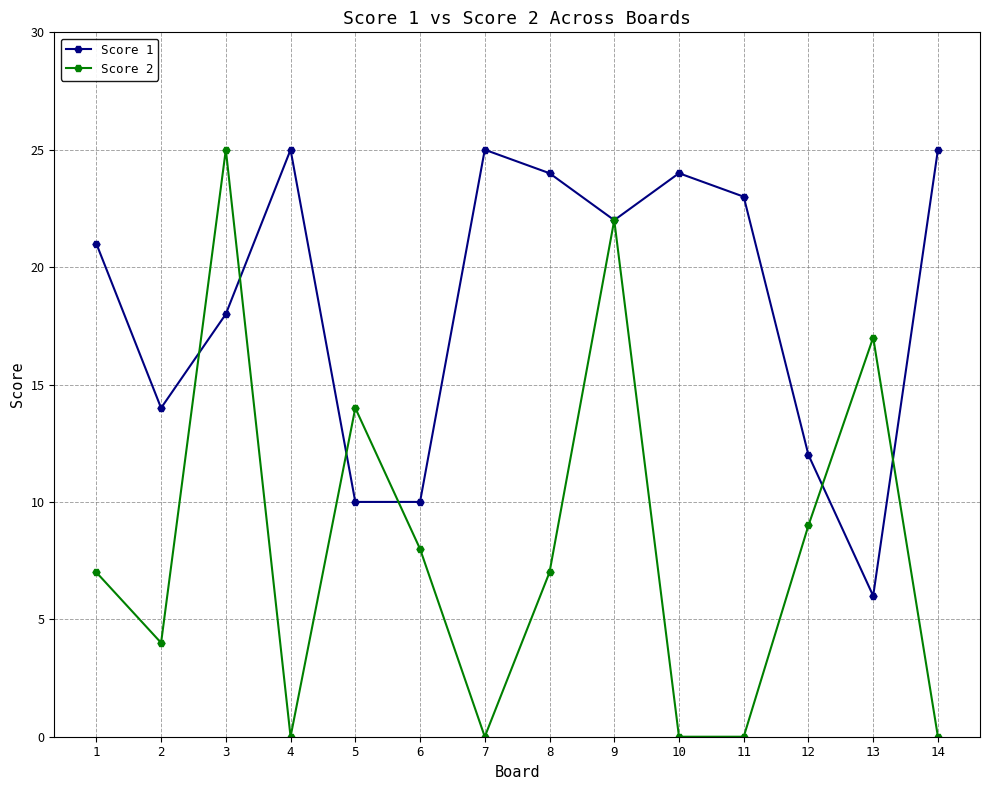

What is the total value across all series at 3?

43